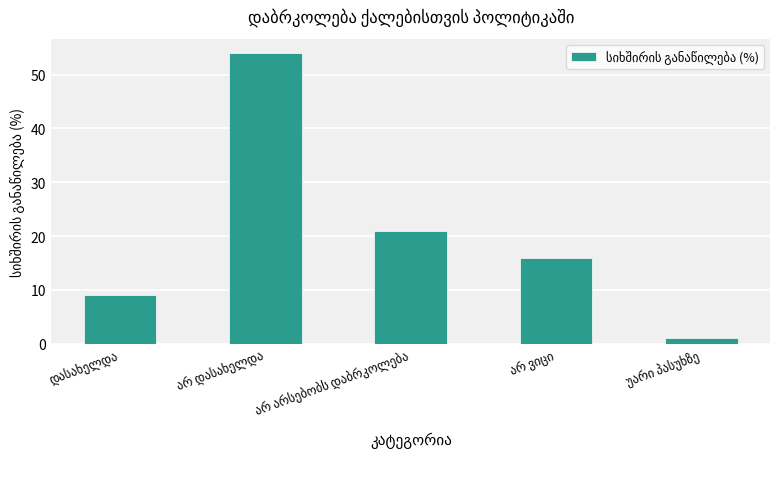

What is the maximum value shown in the chart?

54